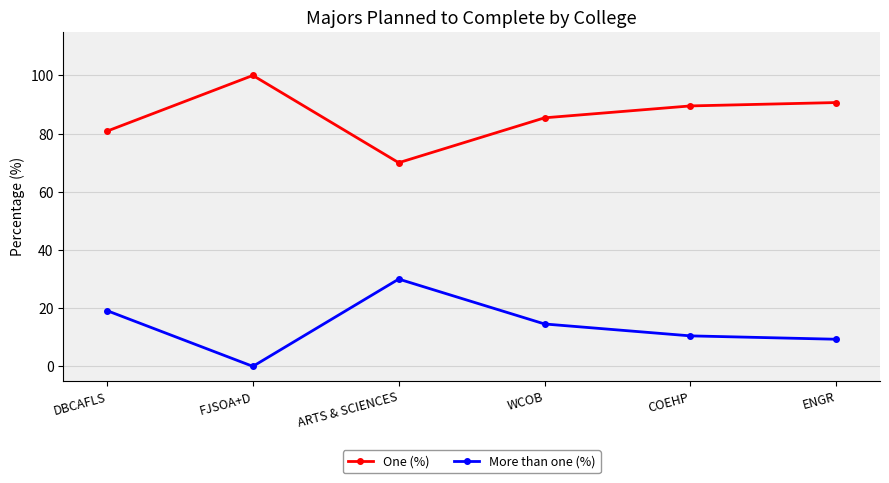

Is it true that One (%) equals 80.8 at DBCAFLS?

True